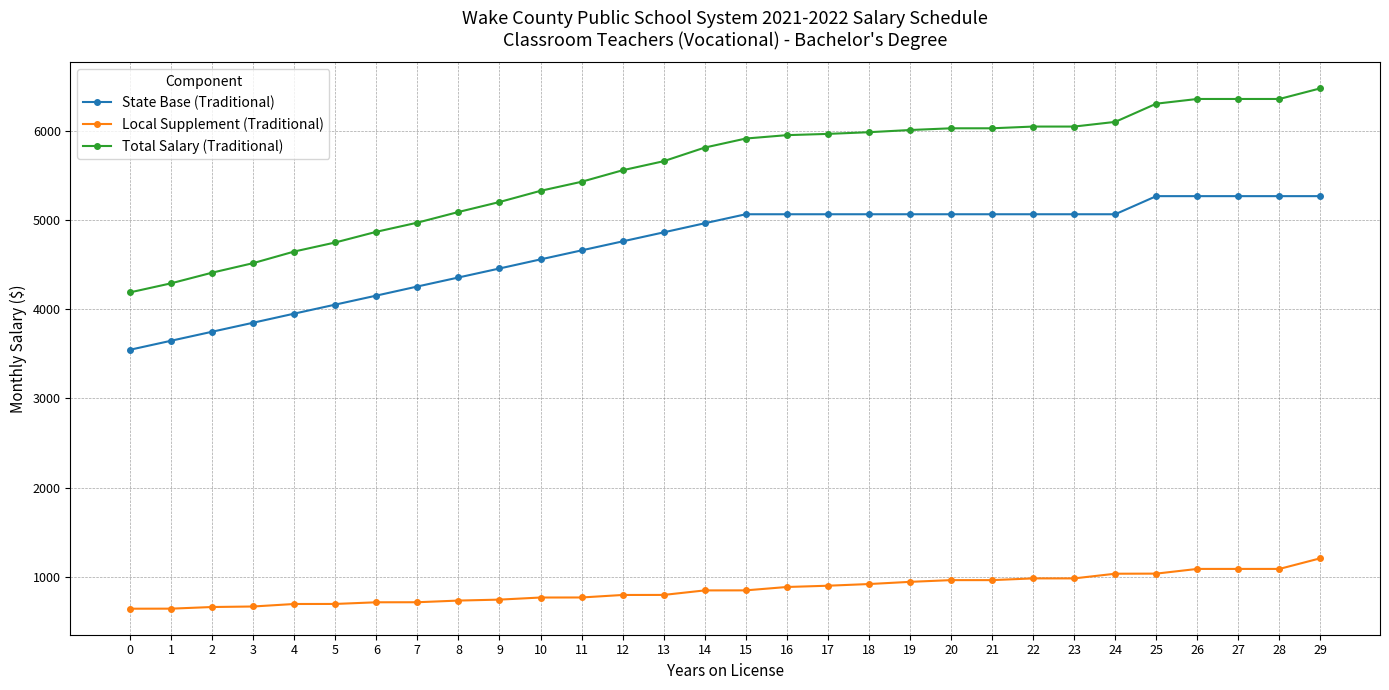

What is the minimum value for Local Supplement (Traditional)?

643.2